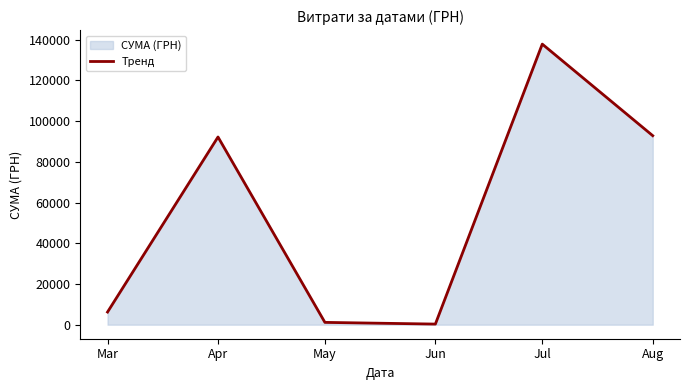

What is the difference between the maximum and minimum values?

137543.0